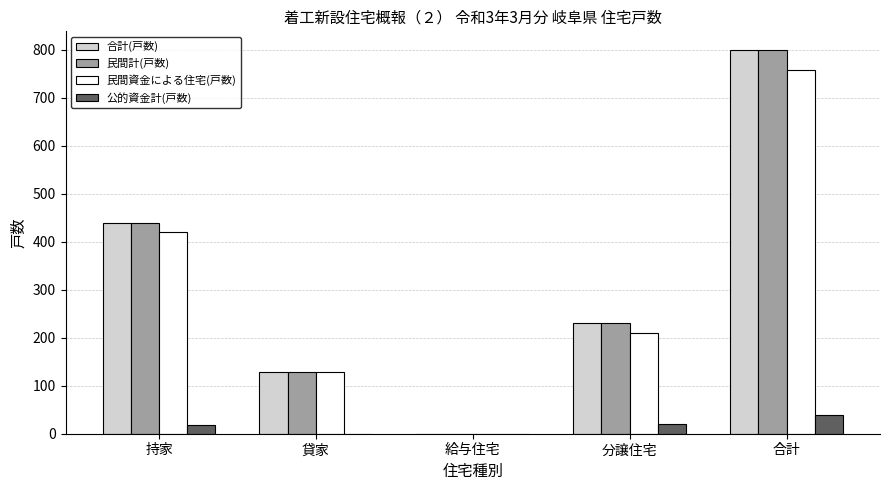

Which category has the highest value across all series?

合計